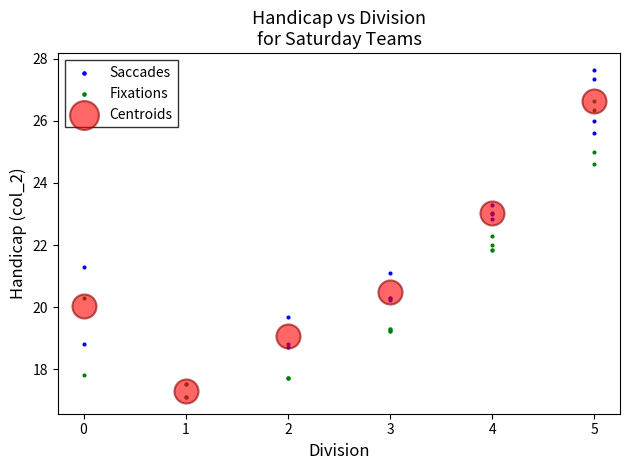

Which series reaches the maximum Y coordinate?

Saccades